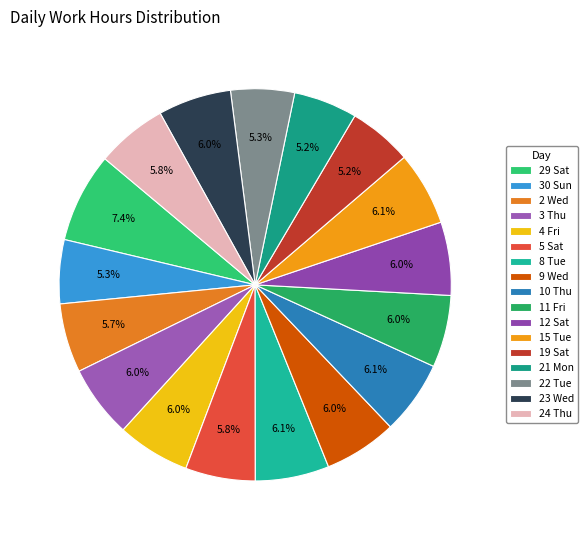

Which slice is the smallest?

19 Sat